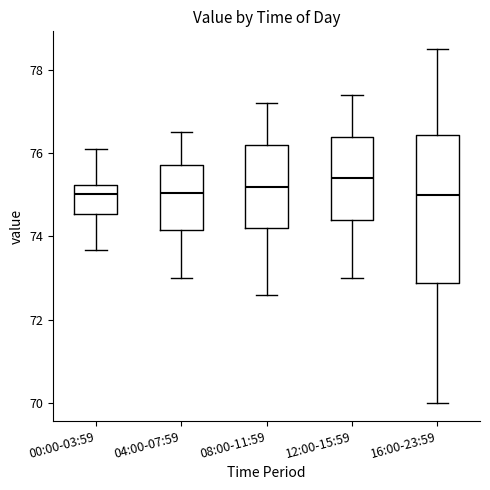

Which box is the tallest, from its lower edge to its upper edge?

16:00-23:59